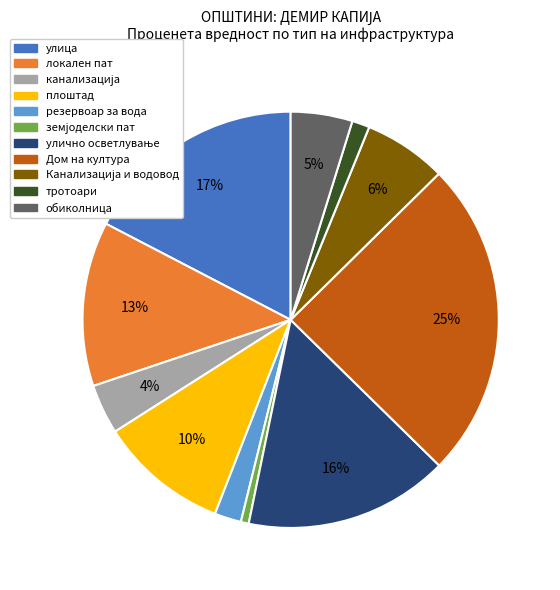

Is there any slice that represents more than half of the pie?

No